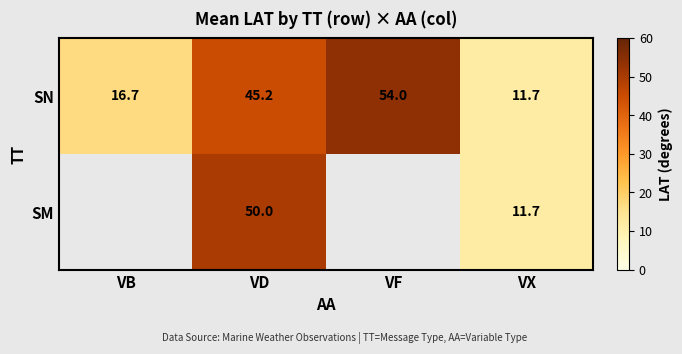

At which category does the chart reach its peak across all series?

VF